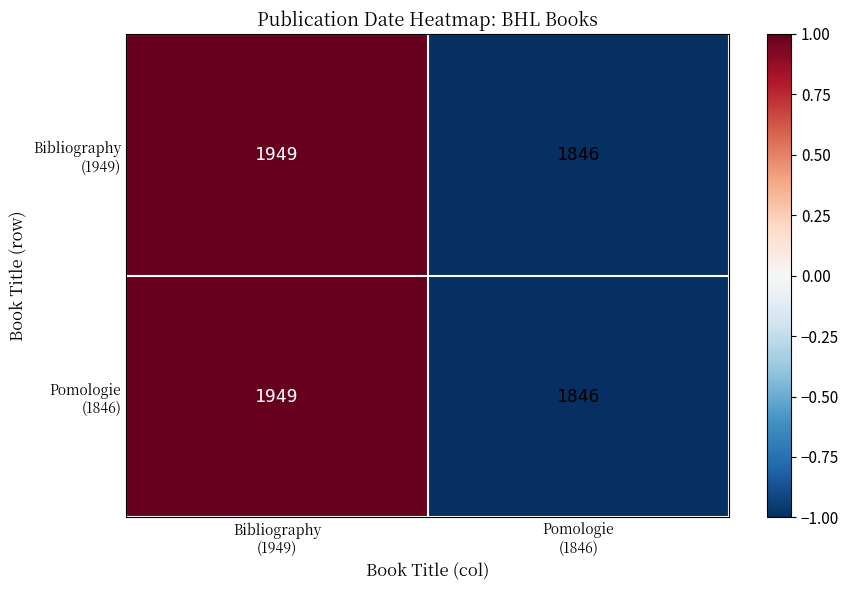

Count the number of data series in this chart.

2